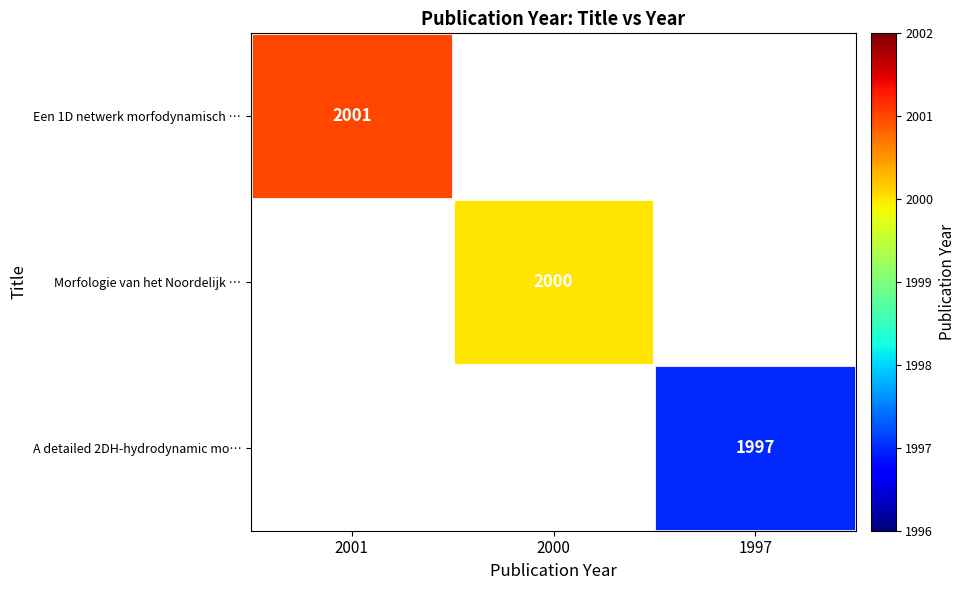

Is it true that Morfologie van het Noordelijk … equals 2000 at 2000?

True